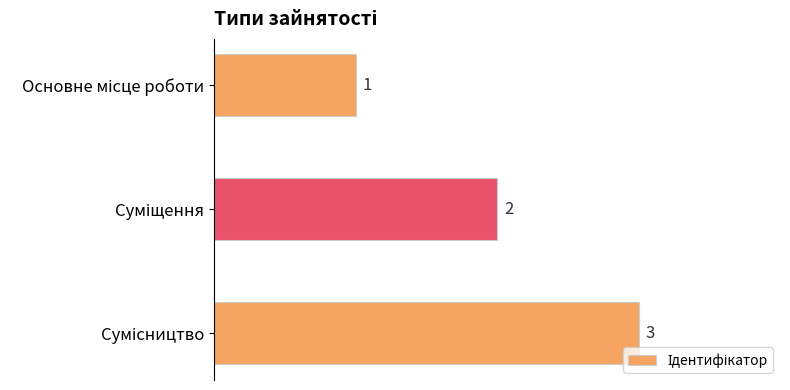

What is the greatest value displayed?

3